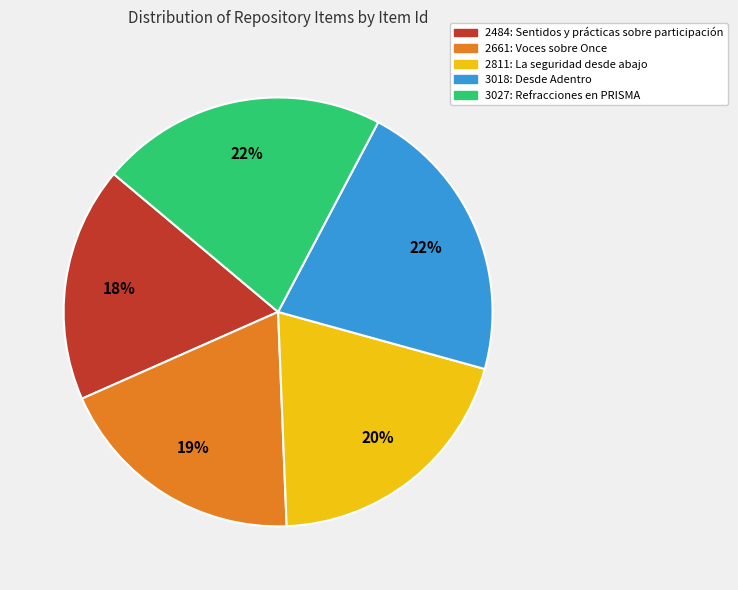

Which slice is the smallest?

2484